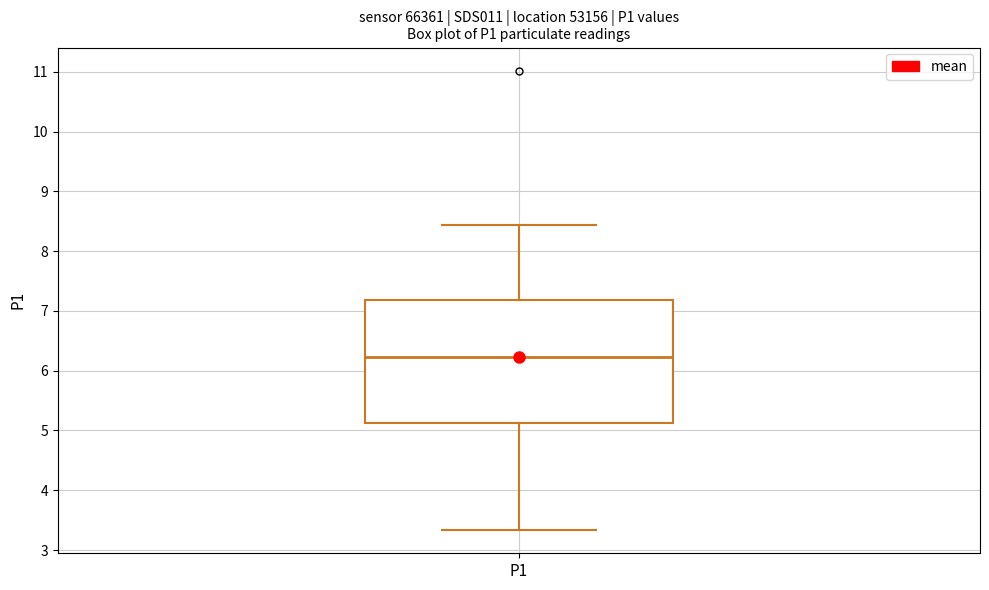

Transcribe this box plot: give where the median line is, the range the box spans, and where the two whiskers end, as read against the y-axis. The values are not printed on the chart, so give them approximately, as read against the axis.

median 6.2, box 5.1 to 7.2, whiskers 3.3 to 8.4